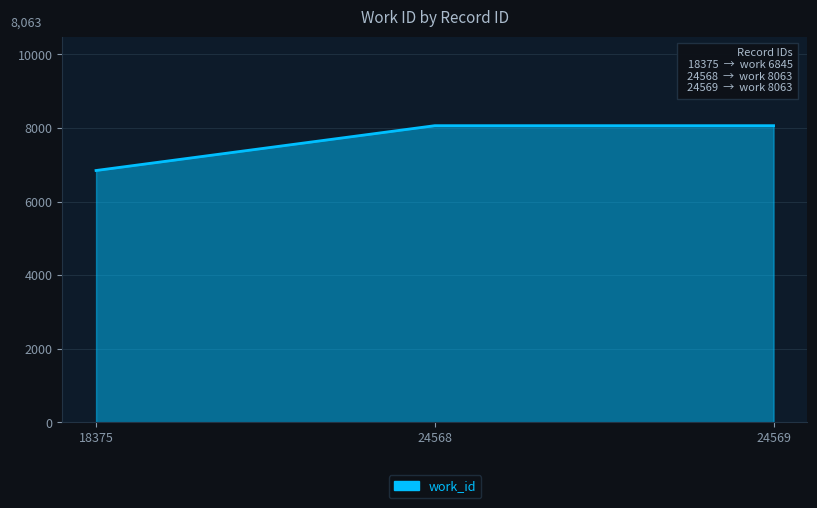

True or false: the data shows 3391 at 18375.

False